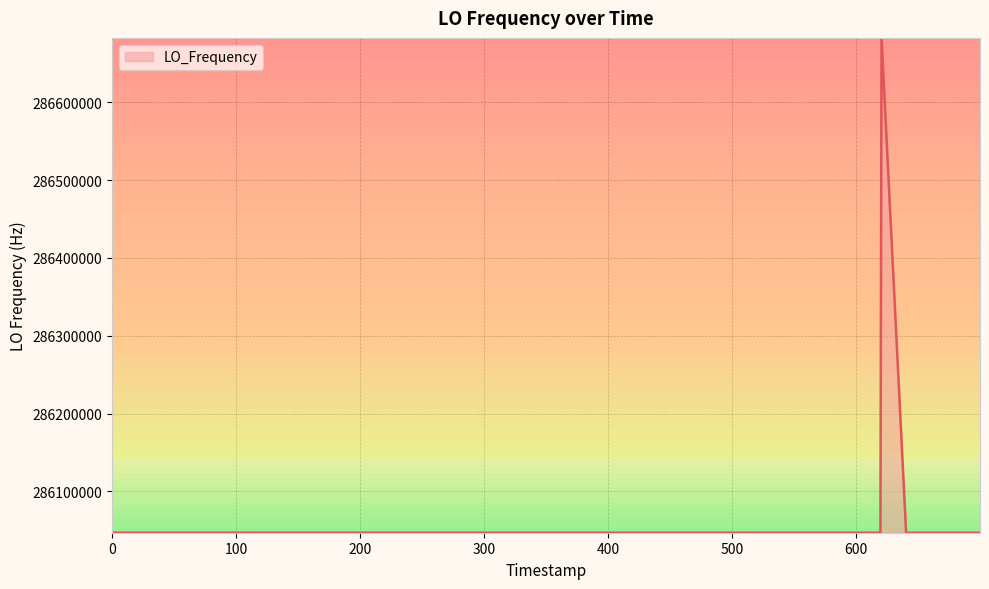

What is the difference between the maximum and minimum values?

635707.7